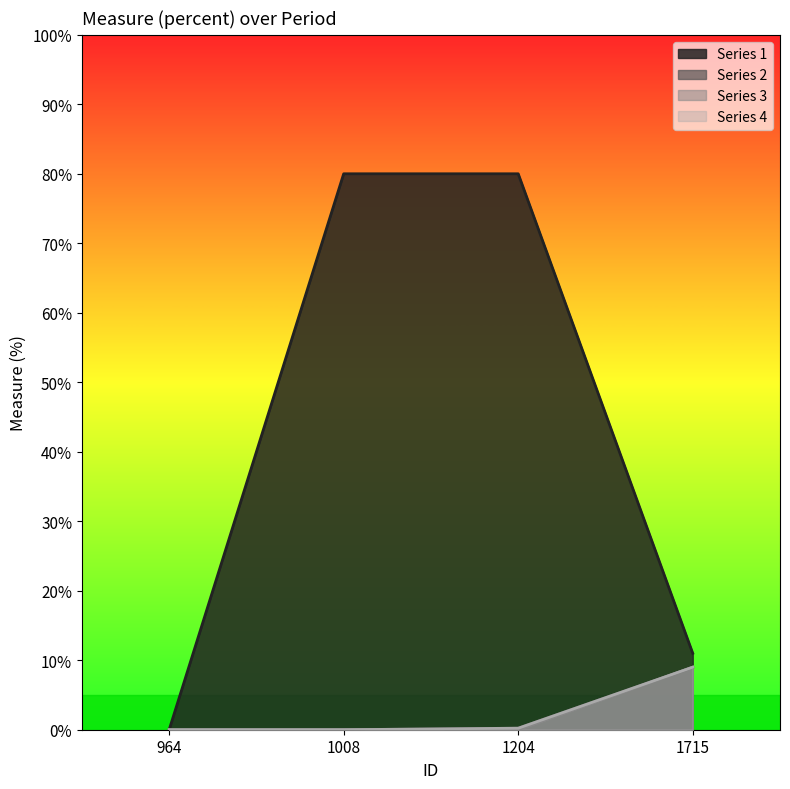

True or false: Series 3 has a value of -5.1 at 1008.

False